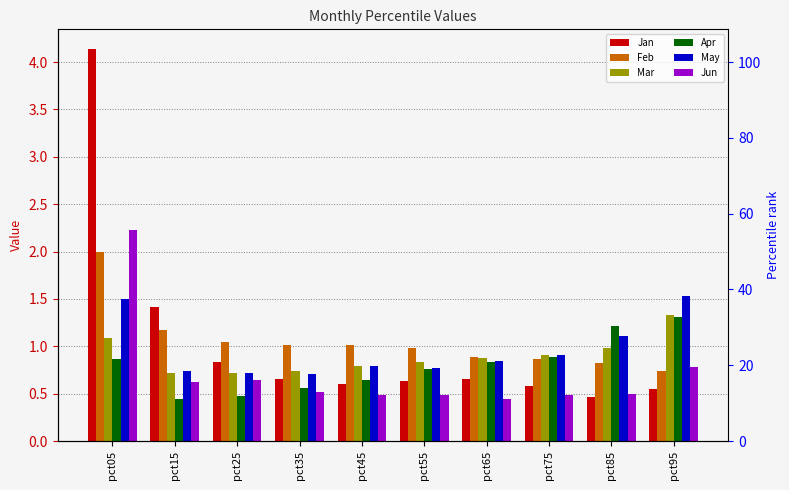

Reading left to right, list all the values displayed in this chart.

Jan: 4.1	1.4	0.8	0.7	0.6	0.6	0.7	0.6	0.5	0.5
Feb: 2.0	1.2	1.0	1.0	1.0	1.0	0.9	0.9	0.8	0.7
Mar: 1.1	0.7	0.7	0.7	0.8	0.8	0.9	0.9	1.0	1.3
Apr: 0.9	0.4	0.5	0.6	0.6	0.8	0.8	0.9	1.2	1.3
May: 1.5	0.7	0.7	0.7	0.8	0.8	0.8	0.9	1.1	1.5
Jun: 2.2	0.6	0.6	0.5	0.5	0.5	0.4	0.5	0.5	0.8